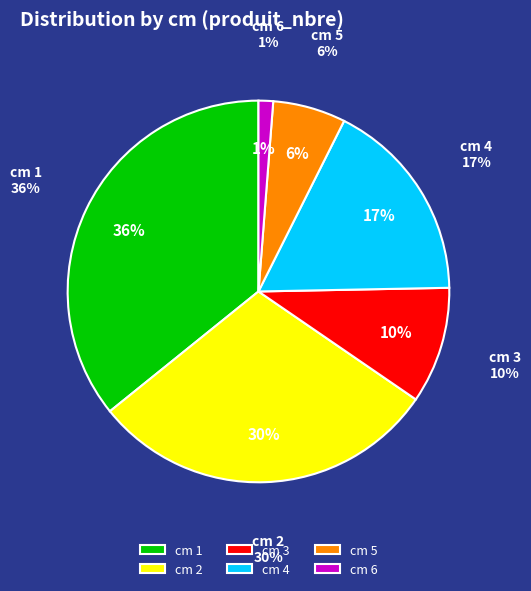

How many slices are in this pie chart?

6